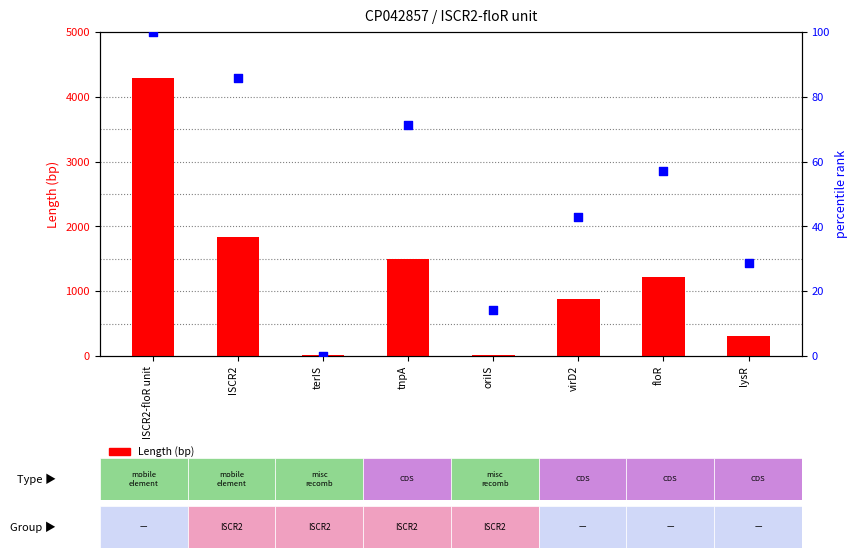

What is the total value across all series at lysR?

334.6